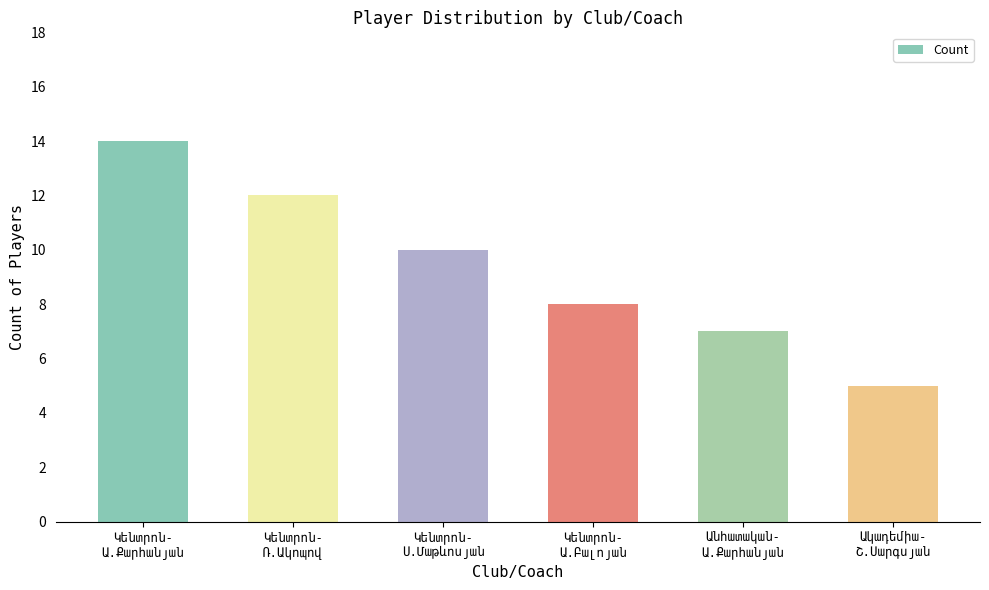

What is the smallest value displayed?

5